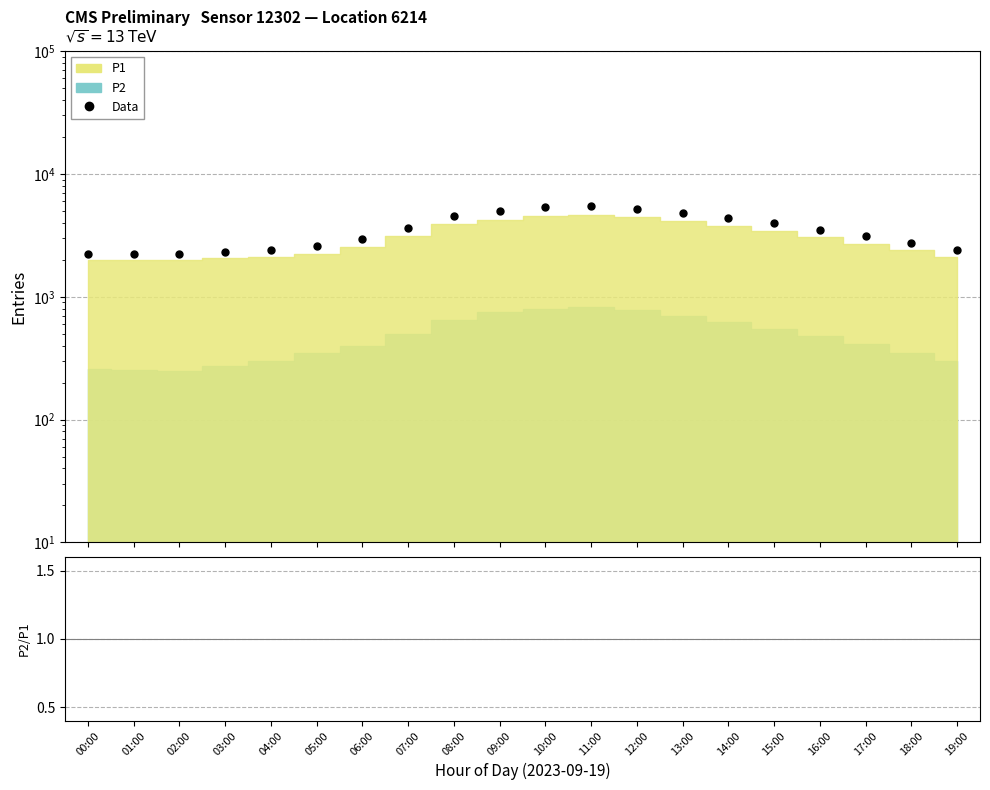

True or false: P2/P1 and Data intersect in this chart.

False